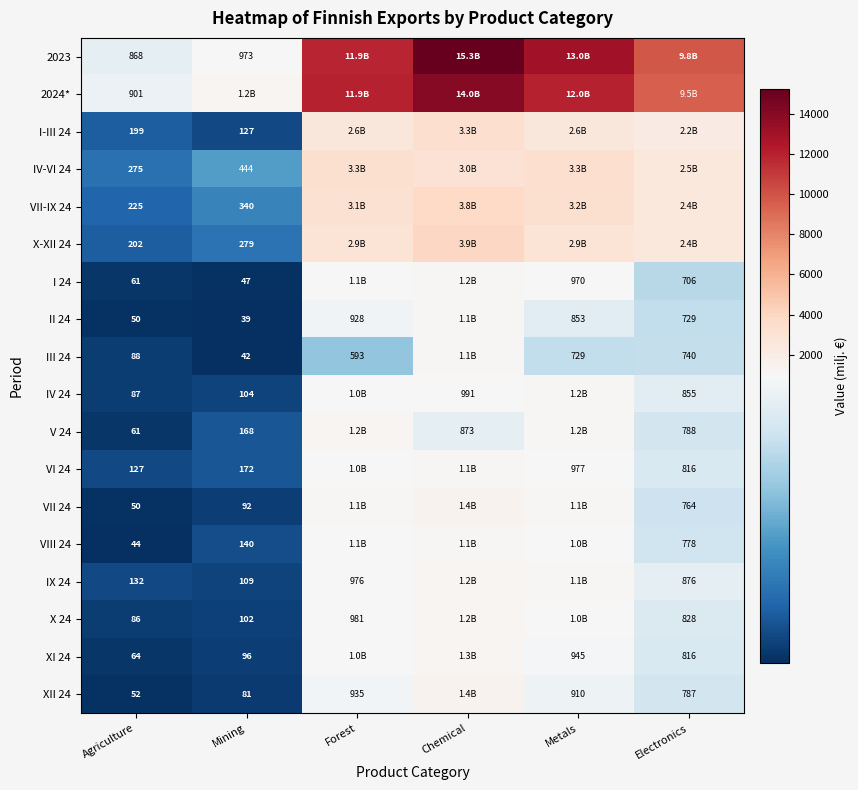

Is the value of IV 24 at Agriculture greater than the value of XII 24 at Agriculture?

Yes